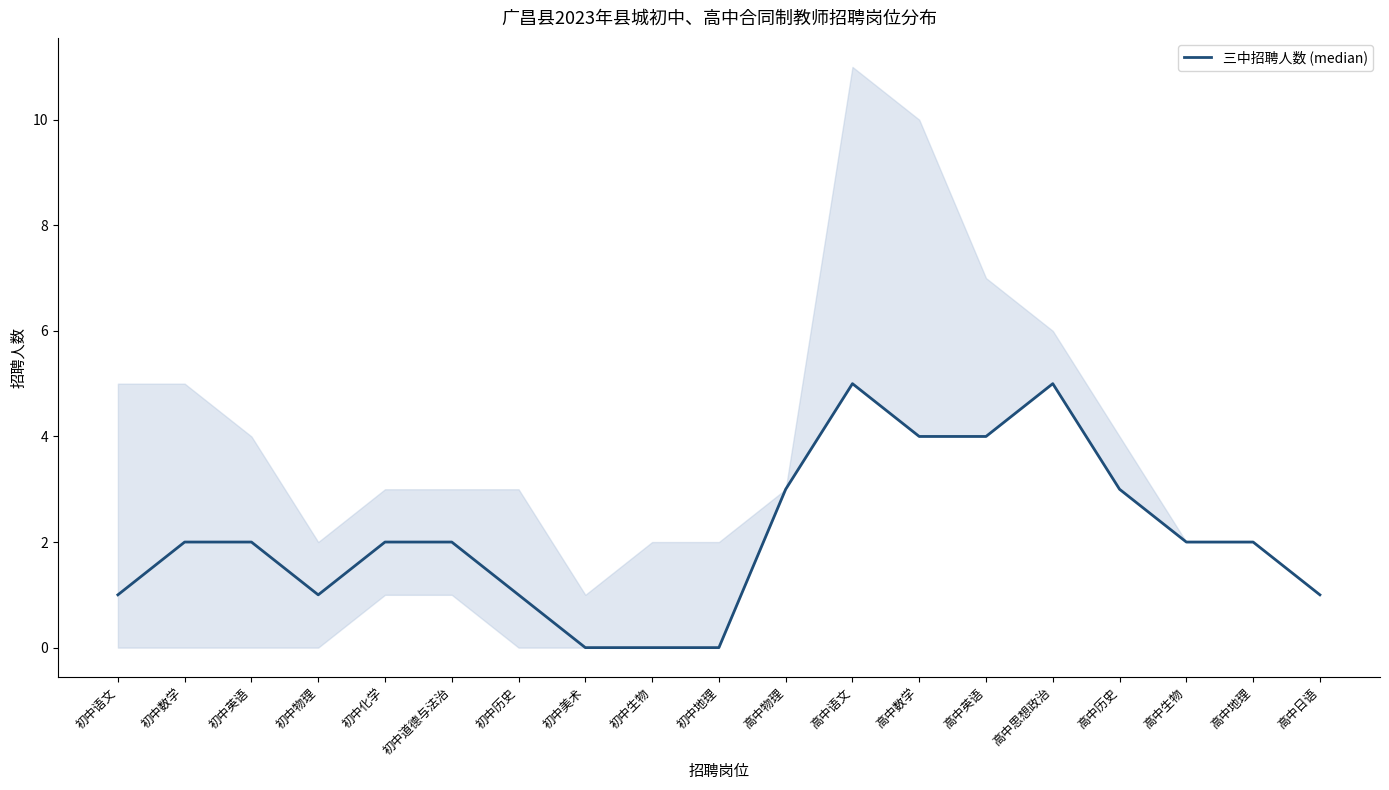

True or false: the data shows 2 at 初中语文.

False